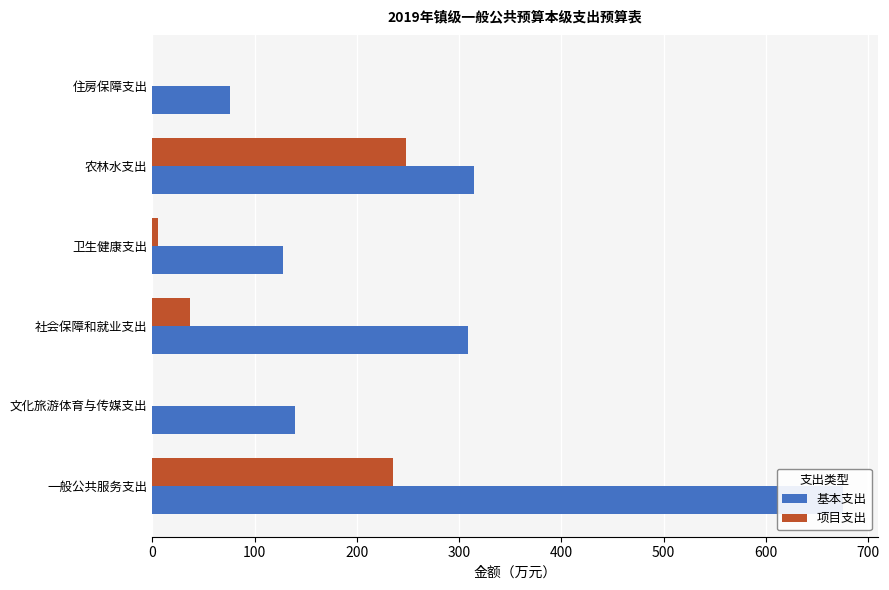

What are all the series names shown in the legend?

基本支出, 项目支出